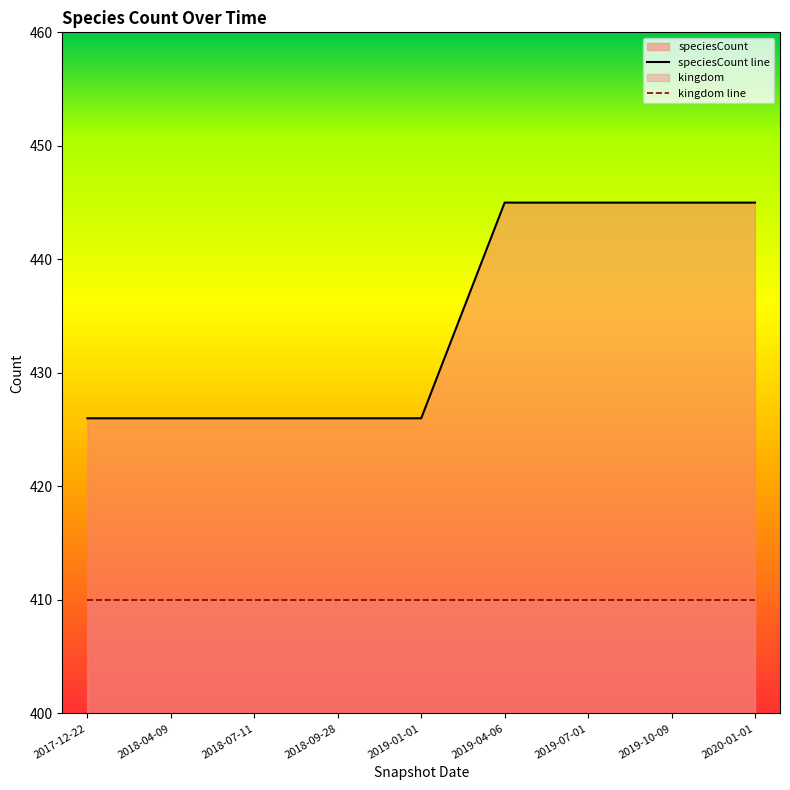

What is the minimum value shown in the chart?

410